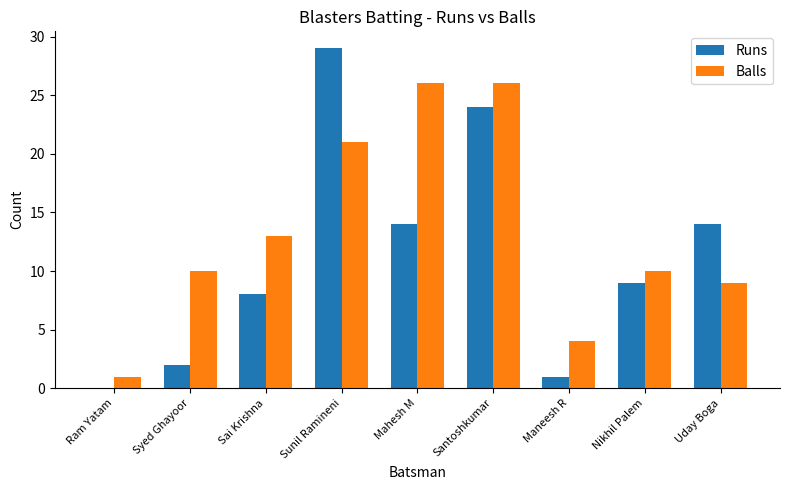

The value of Runs at Santoshkumar is 24. True or false?

True